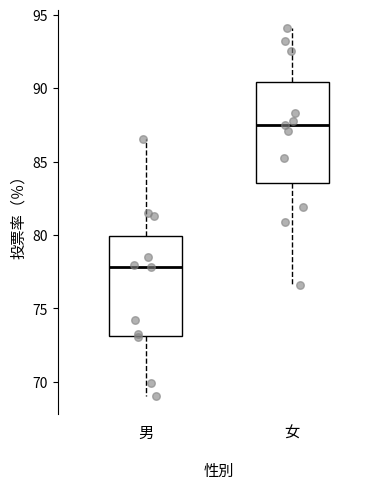

Reading left to right, read every box against the y-axis: the position of its median line, the range the box covers, and the ends of its whiskers. The values are not printed on the chart, so give them approximately, as read against the axis.

男: median 78.0, box 73.0 to 80.0, whiskers 69.0 to 86.5
女: median 87.5, box 83.5 to 90.5, whiskers 76.5 to 94.0